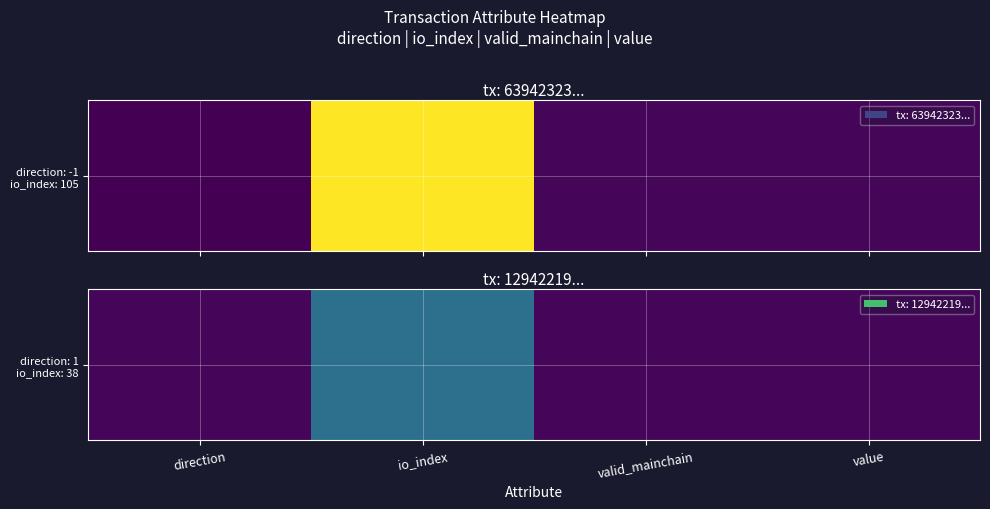

True or false: the data shows 1.0 at direction.

True